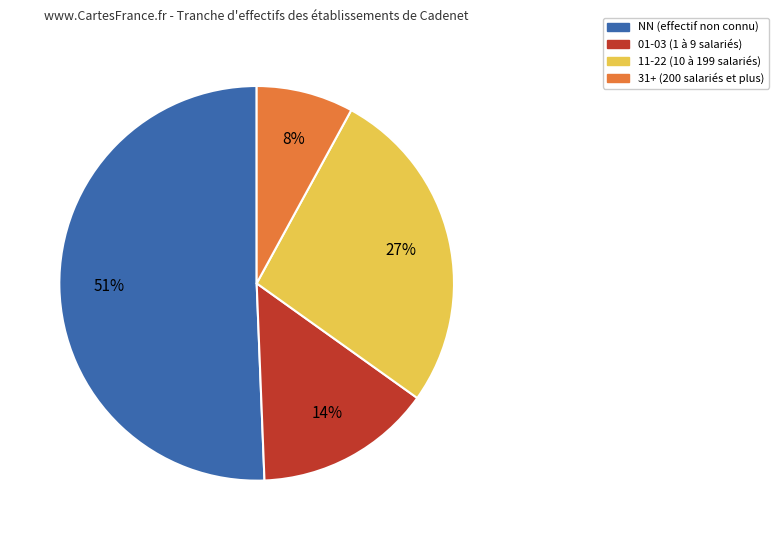

How many slices are in this pie chart?

4